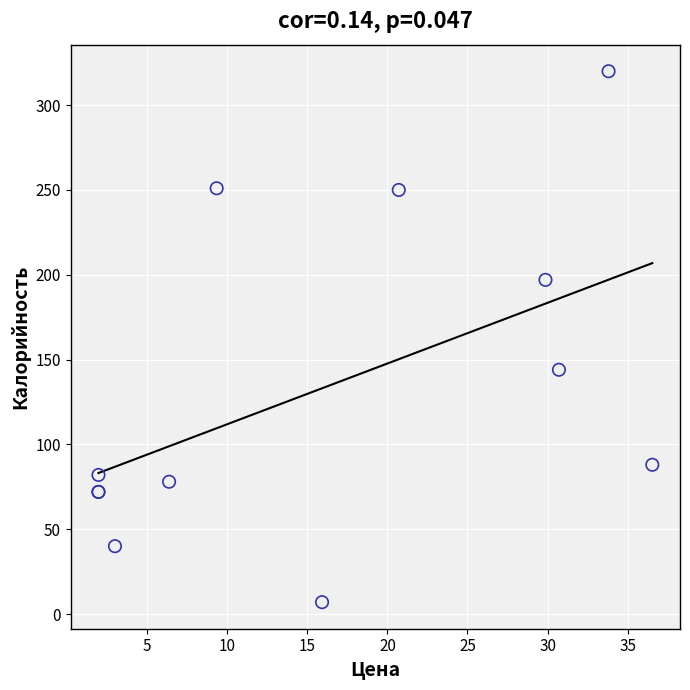

What Y value in the scatter plot is closest to 163?

144